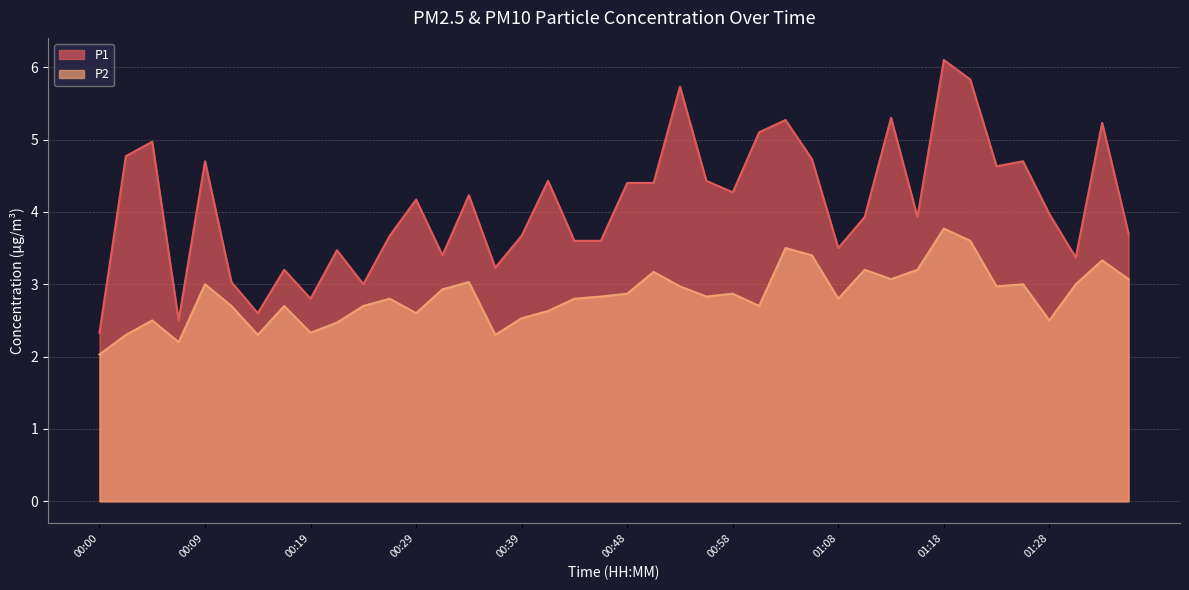

Which series changed the most between 00:56 and 01:35?

P1